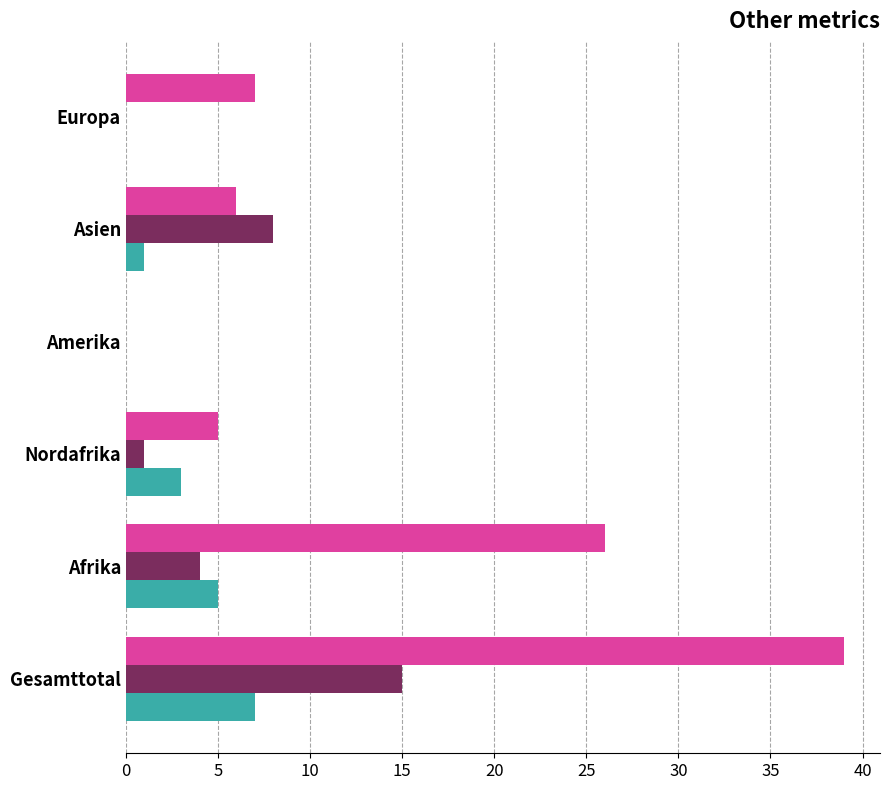

What is the total value across all series at Europa?

7